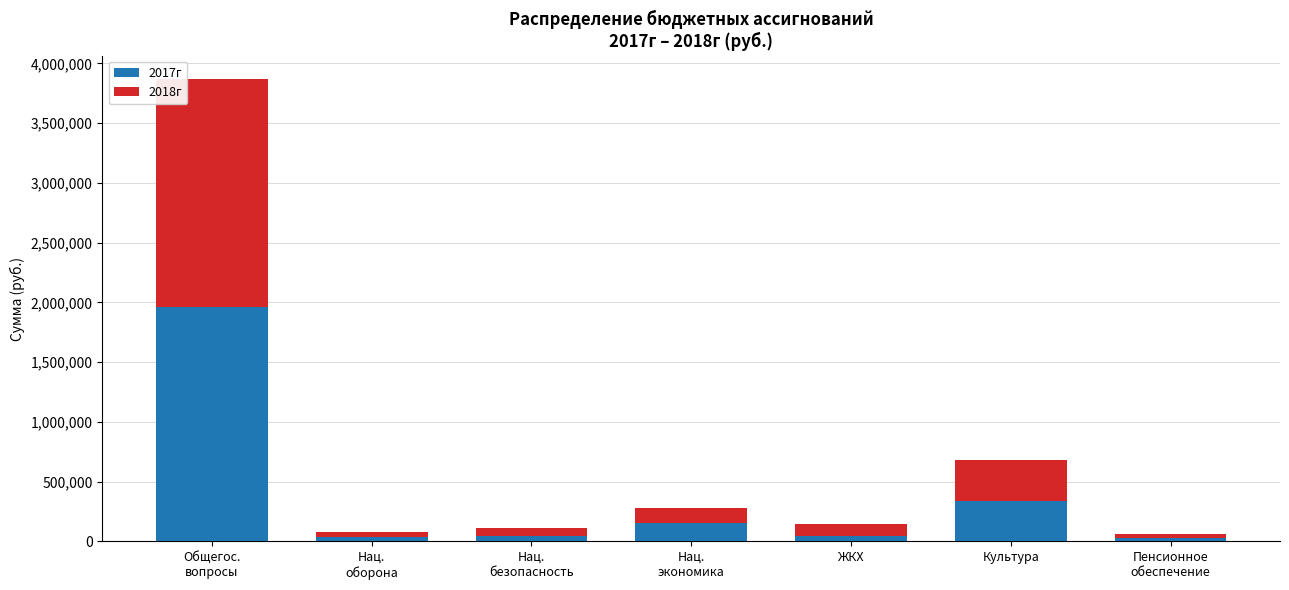

Read the 2017г value at Нац.
оборона.

39700